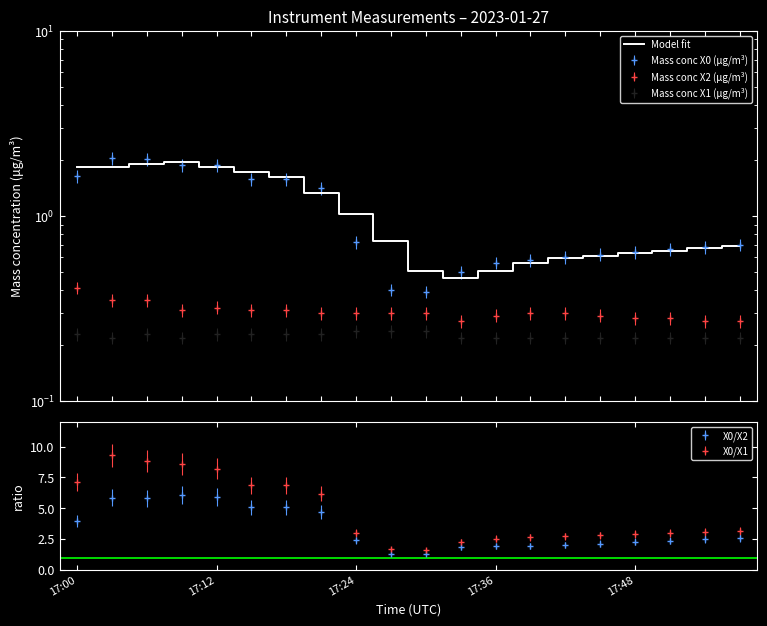

What is the difference between the second highest and minimum values?

1.4